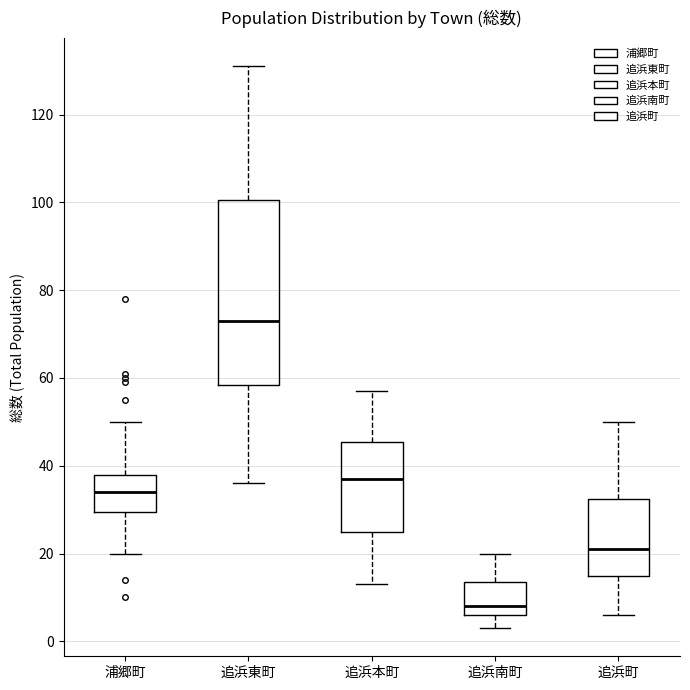

Which box is the tallest, from its lower edge to its upper edge?

追浜東町